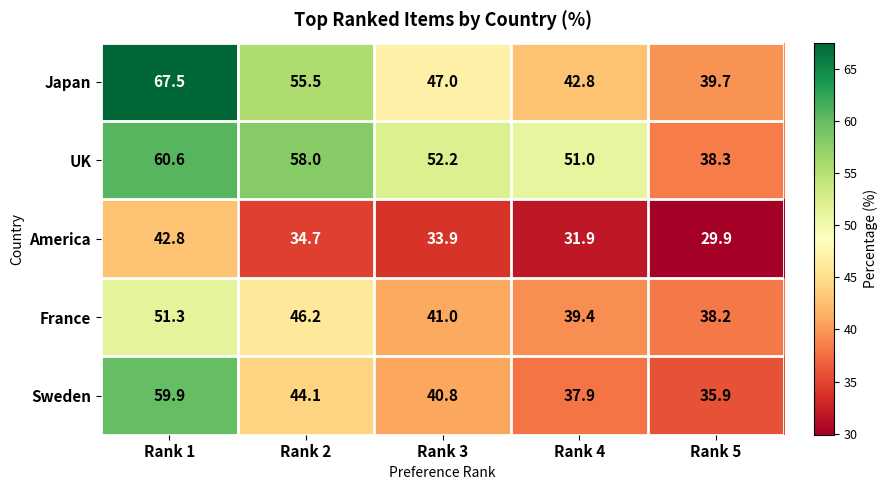

Reading left to right, what are all the values shown in this chart?

Japan: Rank 1=67.5	Rank 2=55.5	Rank 3=47.0	Rank 4=42.8	Rank 5=39.7
UK: Rank 1=60.6	Rank 2=58.0	Rank 3=52.2	Rank 4=51.0	Rank 5=38.3
America: Rank 1=42.8	Rank 2=34.7	Rank 3=33.9	Rank 4=31.9	Rank 5=29.9
France: Rank 1=51.3	Rank 2=46.2	Rank 3=41.0	Rank 4=39.4	Rank 5=38.2
Sweden: Rank 1=59.9	Rank 2=44.1	Rank 3=40.8	Rank 4=37.9	Rank 5=35.9